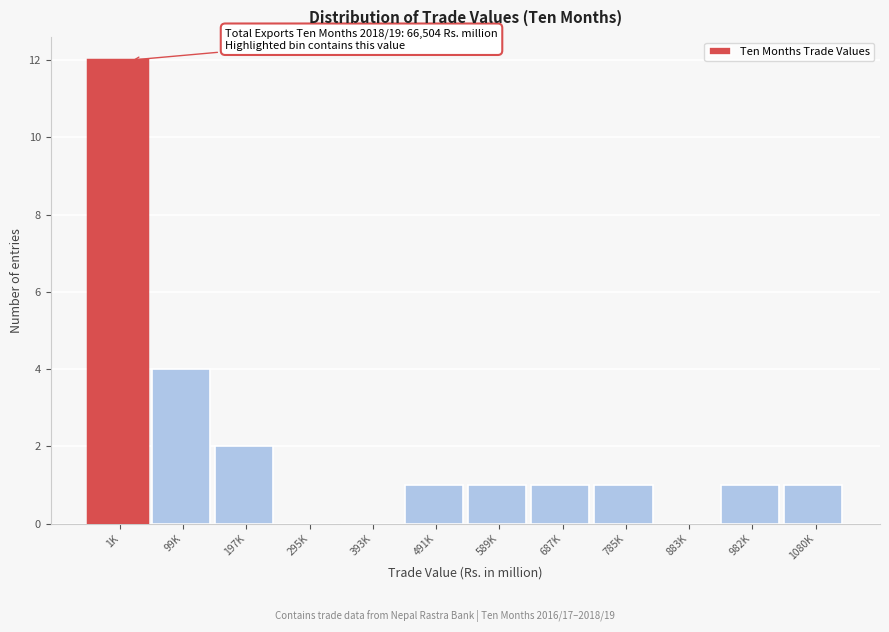

Reading left to right, list all the values displayed in this chart.

1K=12	99K=4	197K=2	295K=0	393K=0	491K=1	589K=1	687K=1	785K=1	883K=0	982K=1	1080K=1